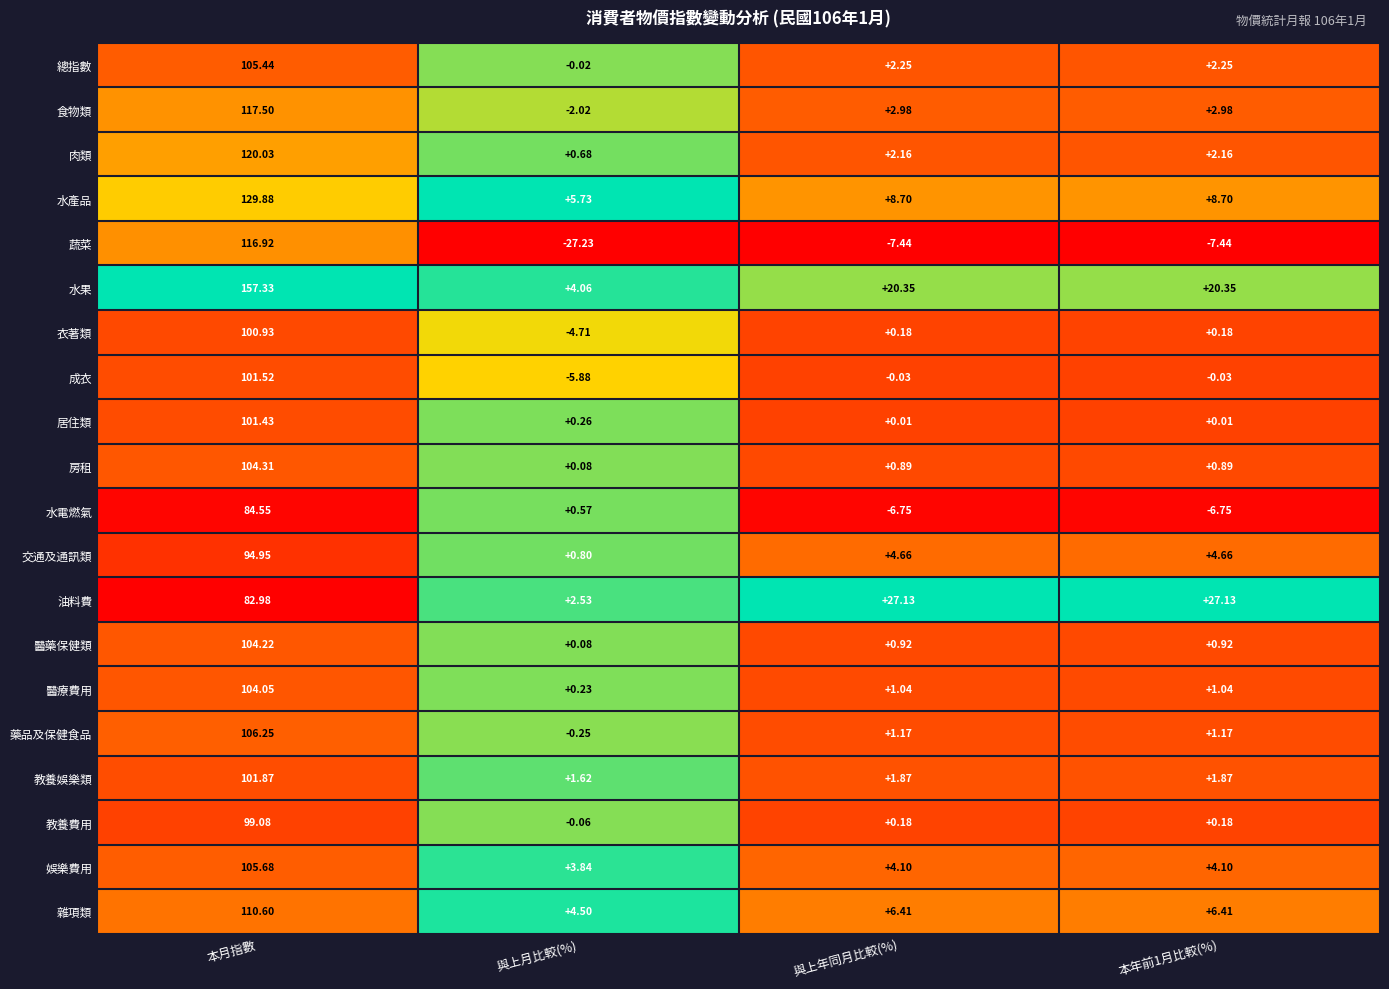

At how many categories does at least one series exceed 0?

4